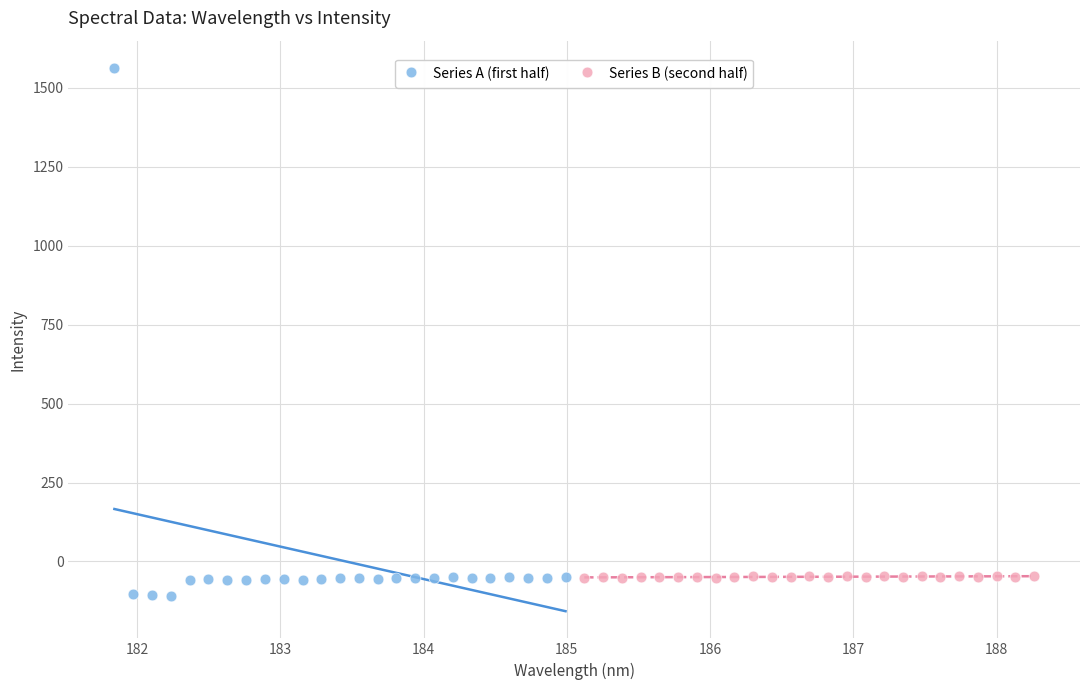

Which series has the widest spread of Y values?

Series A (first half)